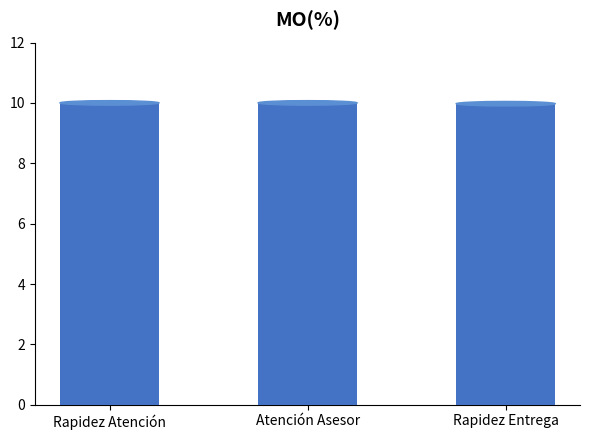

What is the greatest value displayed?

10.0